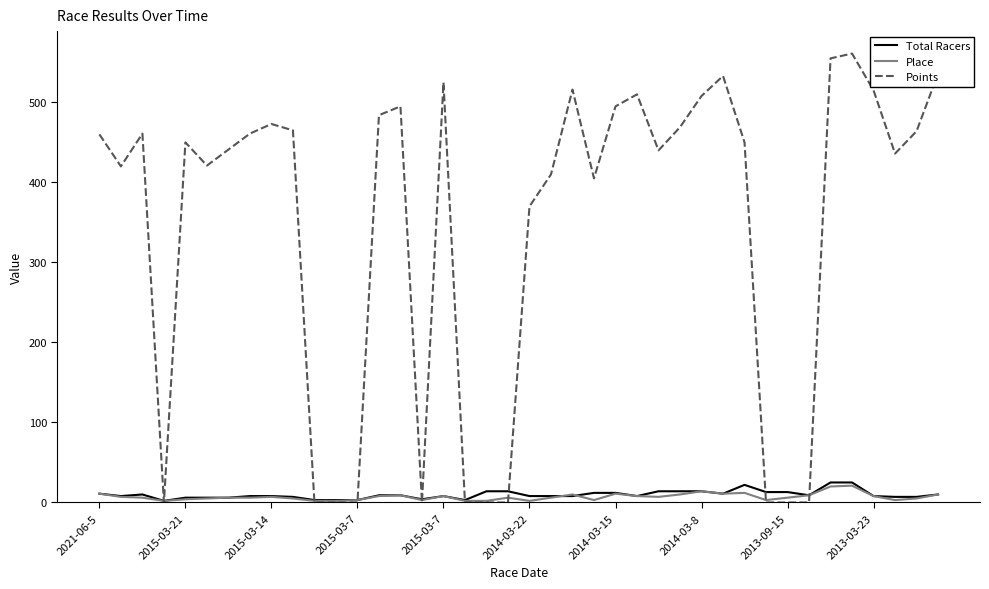

True or false: Points has more than 1 interior local peaks.

True